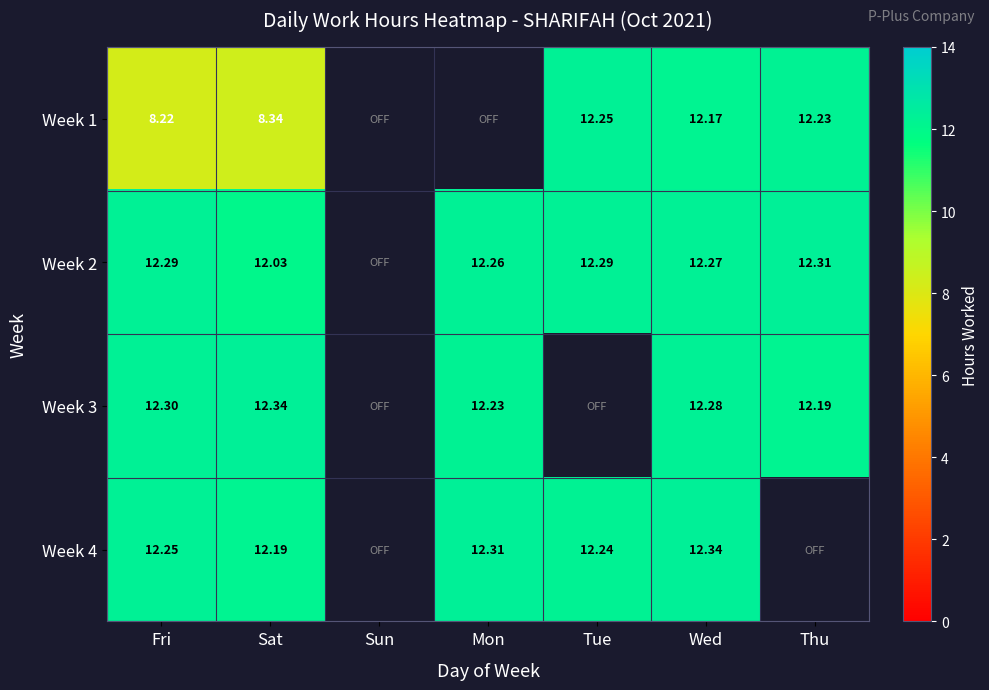

At how many categories does at least one series exceed 9?

6